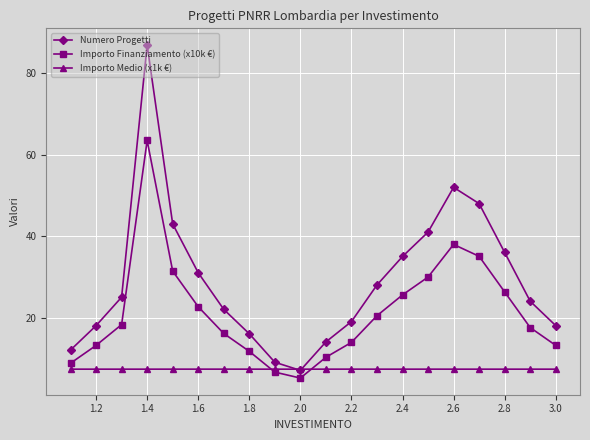

What is the sum of all Importo Finanziamento (x10k €) values?

427.2